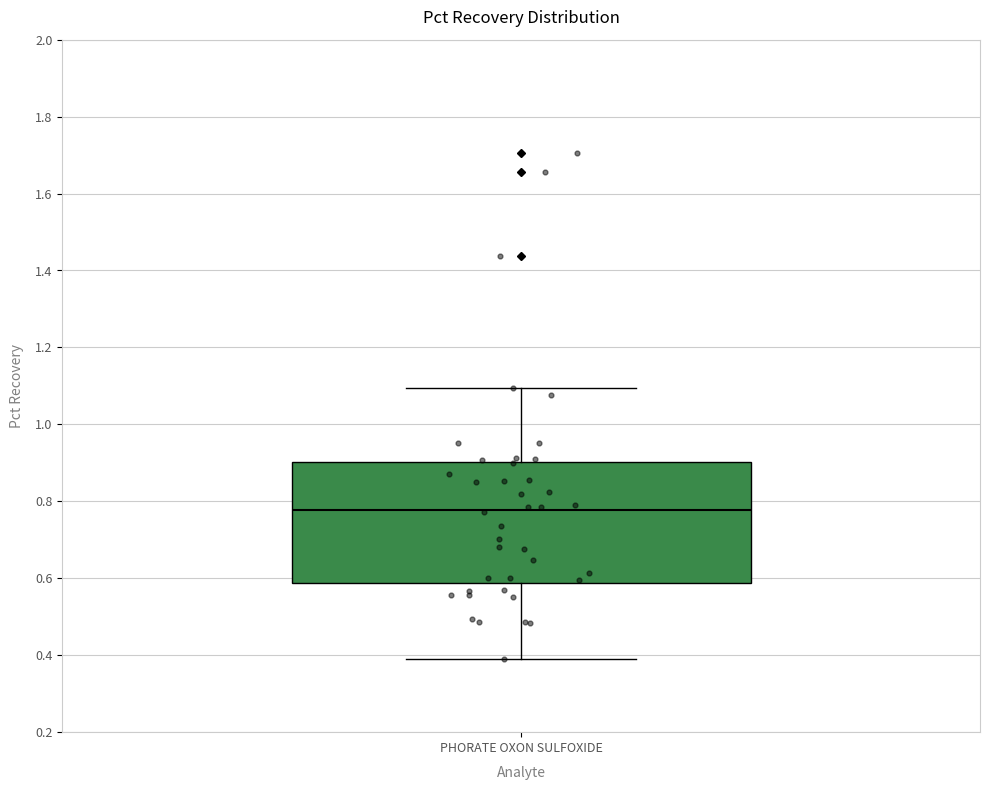

Where does the lower whisker of the box for PHORATE OXON SULFOXIDE end on the y-axis? The values are not printed on the chart, so give them approximately, as read against the axis.

0.40